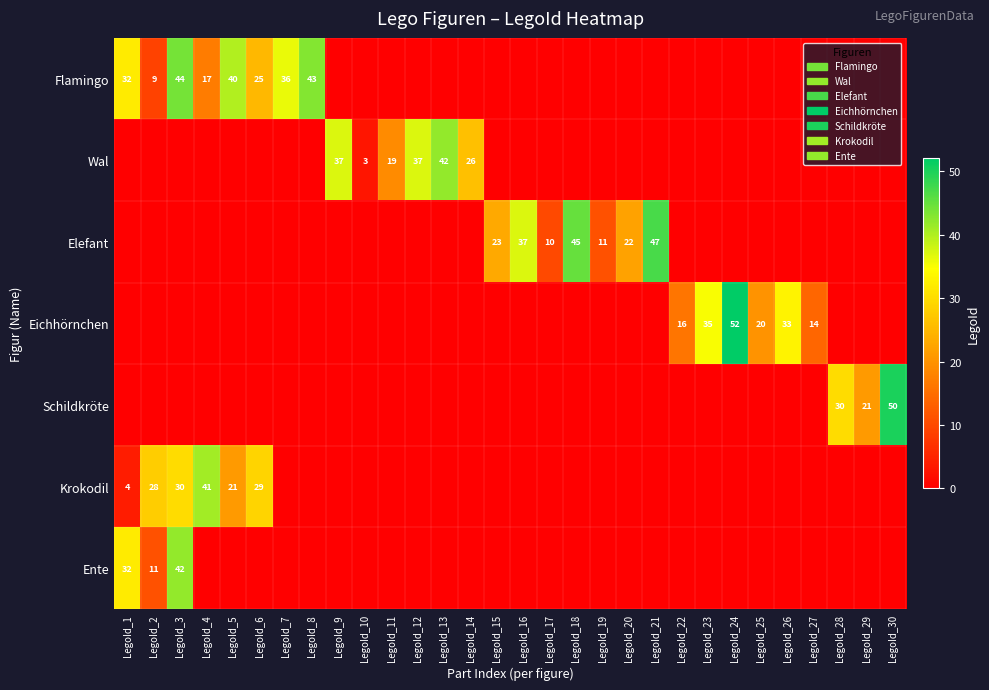

True or false: Eichhörnchen has a value of 20 at LegoId_25.

True